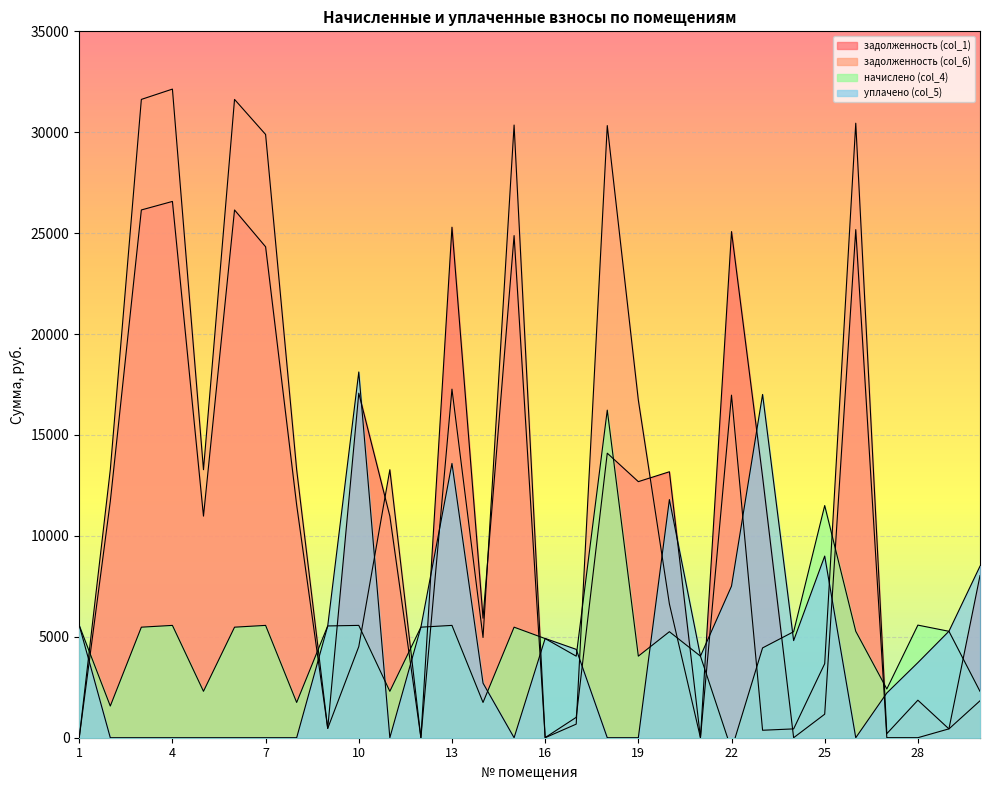

What is the sum of all начислено (col_4) values?

144913.7